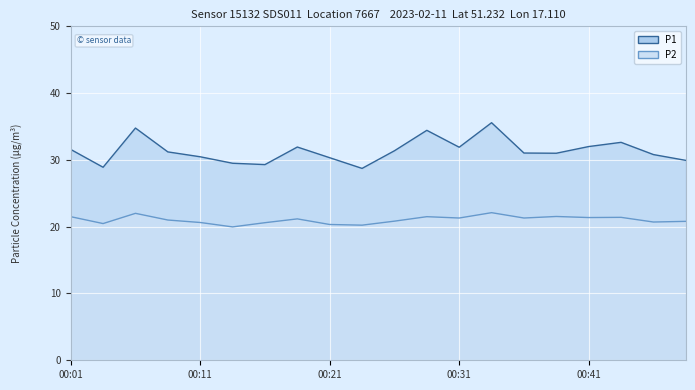

The P1 series shows 9.1 at 00:29. True or false?

False